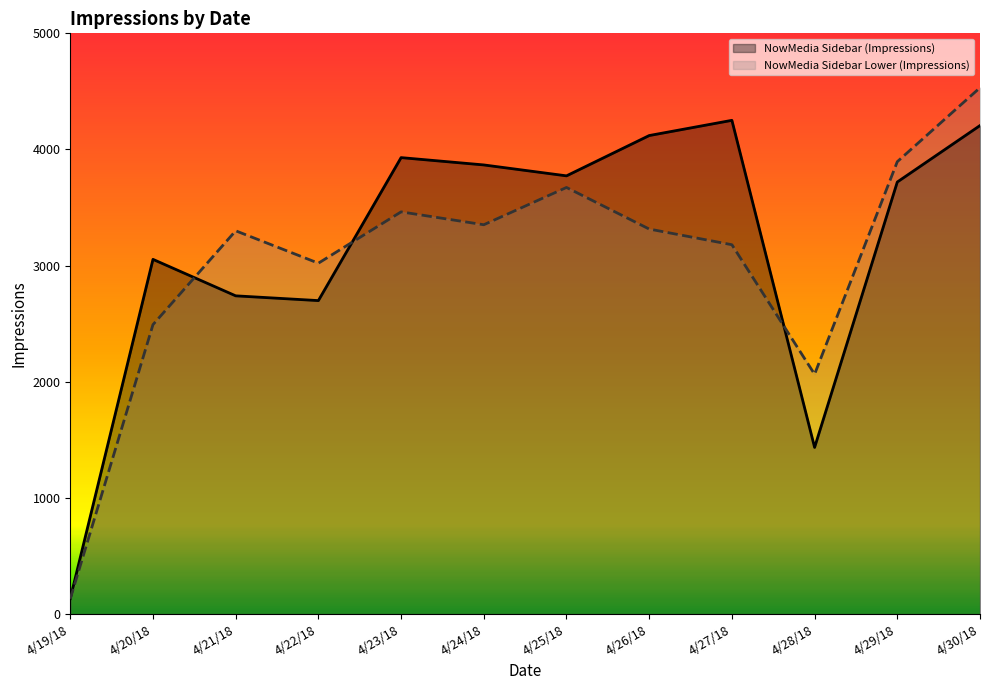

Rank the categories by NowMedia Sidebar (Impressions) value from highest to lowest.

4/27/18, 4/30/18, 4/26/18, 4/23/18, 4/24/18, 4/25/18, 4/29/18, 4/20/18, 4/21/18, 4/22/18, 4/28/18, 4/19/18